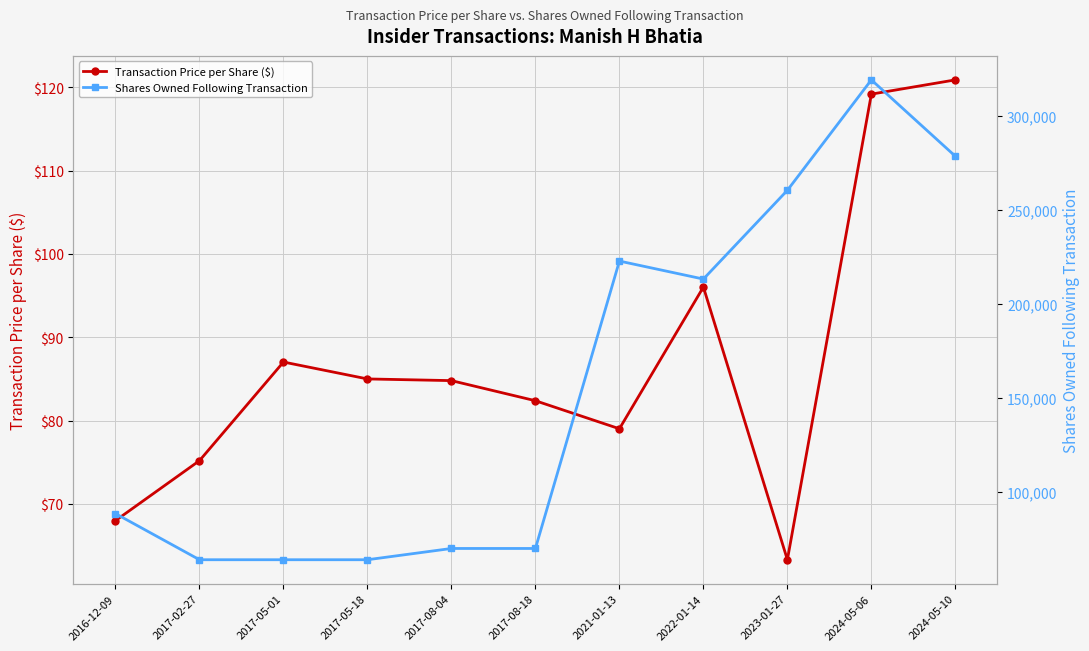

What is the label of the 3rd point from the right?

2023-01-27